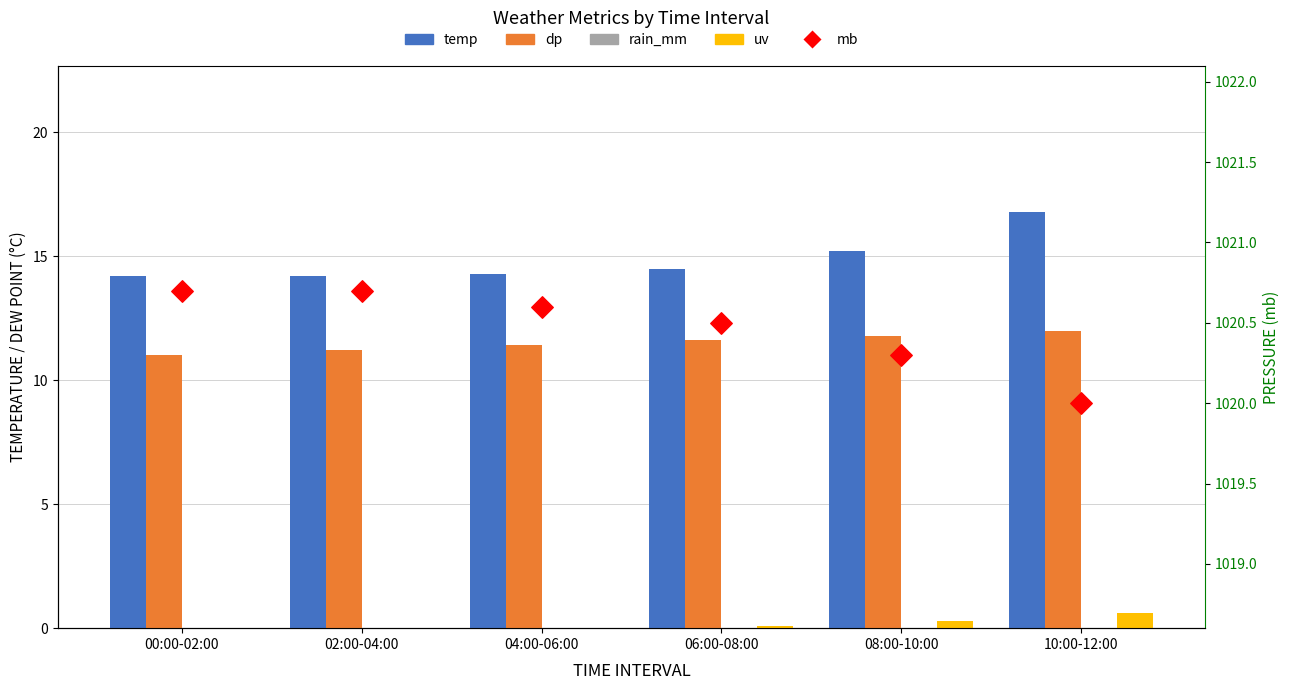

Which series contains the highest Y value?

mb